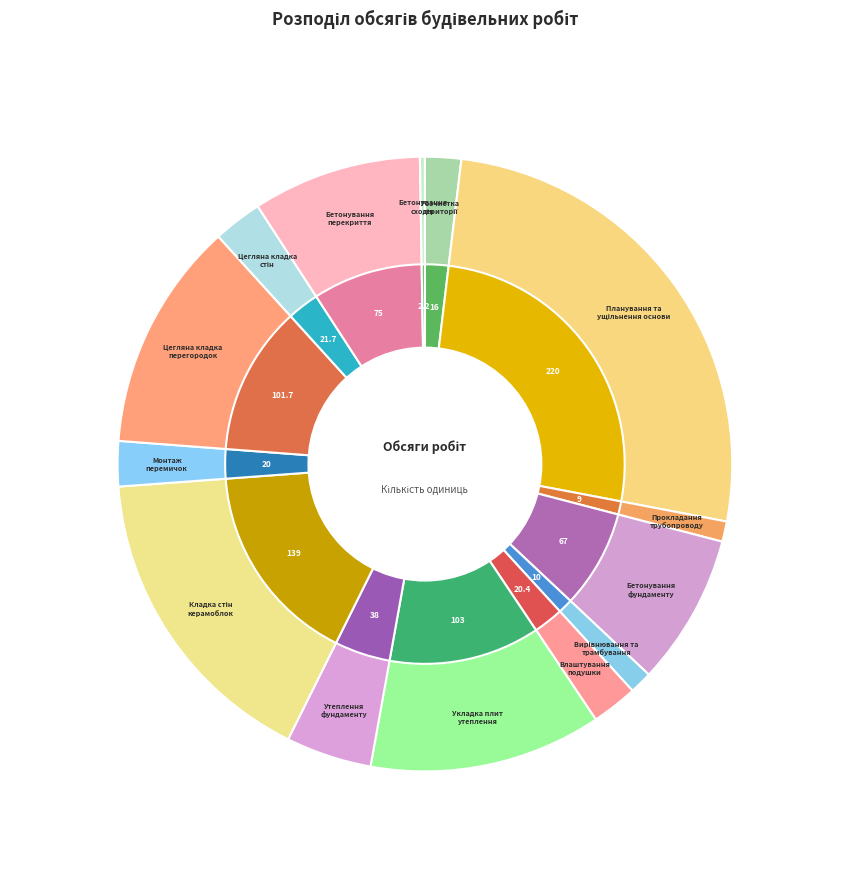

Which slice is the smallest?

Бетонування
сходів